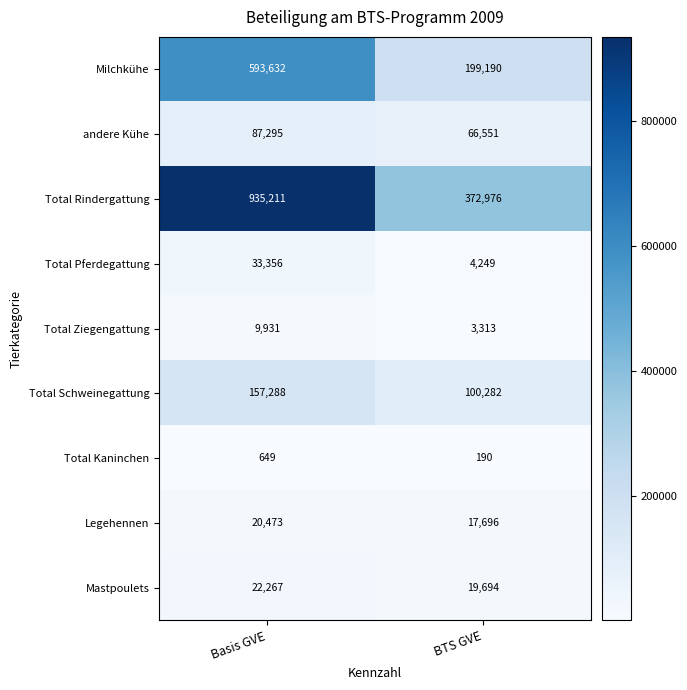

What is the difference between the Total Rindergattung values at BTS GVE and Basis GVE?

562235